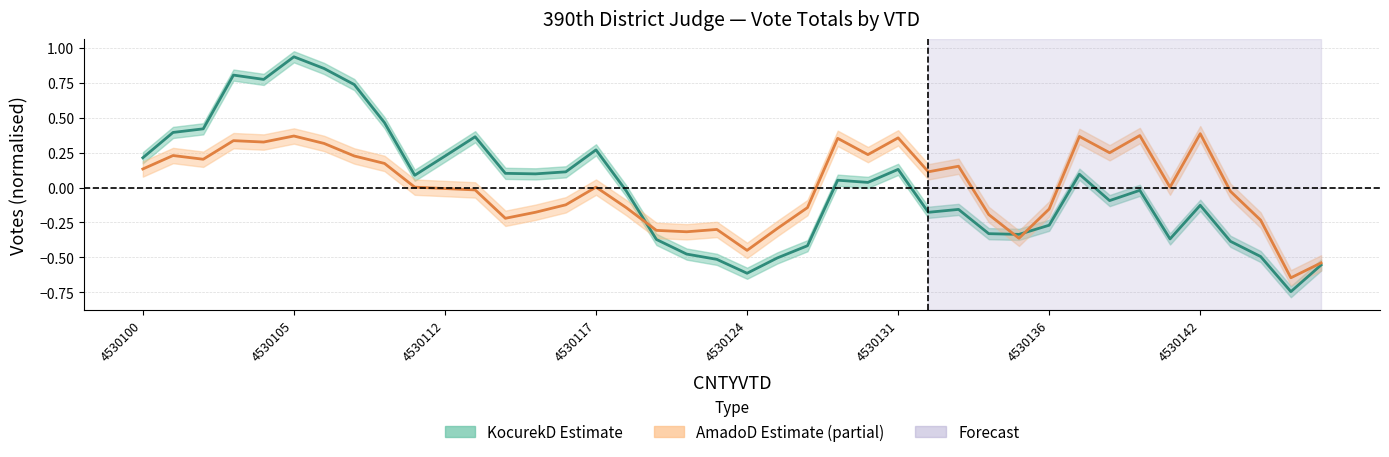

The value of KocurekD_20P_390th District Judge at 26 is -0.2. True or false?

True